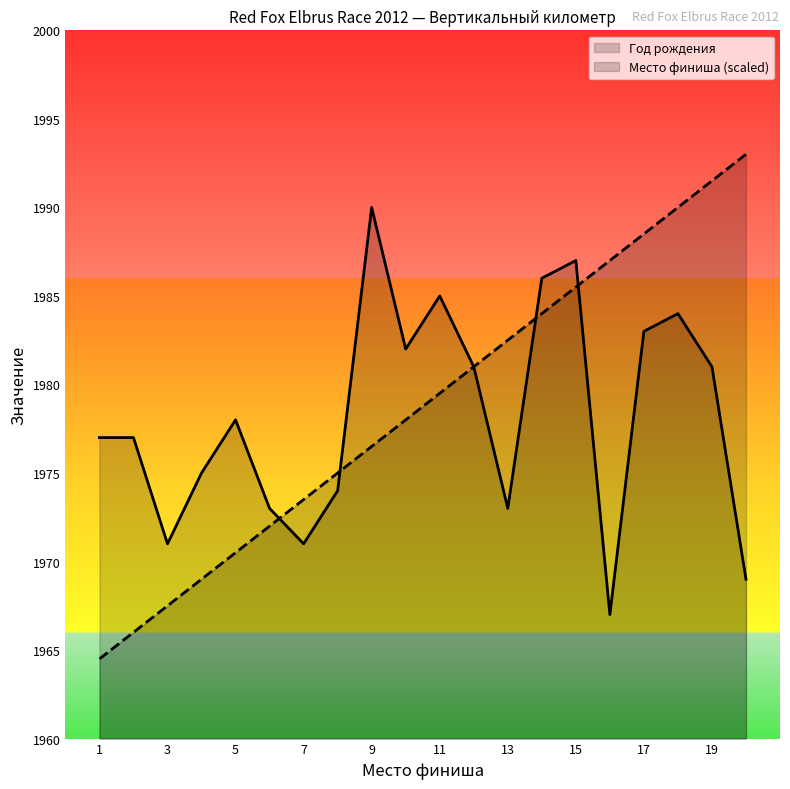

Reading right to left, extract all data points from this chart.

Финиш №: 20=1993.0	19=1991.5	18=1990.0	17=1988.5	16=1987.0	15=1985.5	14=1984.0	13=1982.5	12=1981.0	11=1979.5	10=1978.0	9=1976.5	8=1975.0	7=1973.5	6=1972.0	5=1970.5	4=1969.0	3=1967.5	2=1966.0	1=1964.5
Год рождения: 20=1969.0	19=1981.0	18=1984.0	17=1983.0	16=1967.0	15=1987.0	14=1986.0	13=1973.0	12=1981.0	11=1985.0	10=1982.0	9=1990.0	8=1974.0	7=1971.0	6=1973.0	5=1978.0	4=1975.0	3=1971.0	2=1977.0	1=1977.0